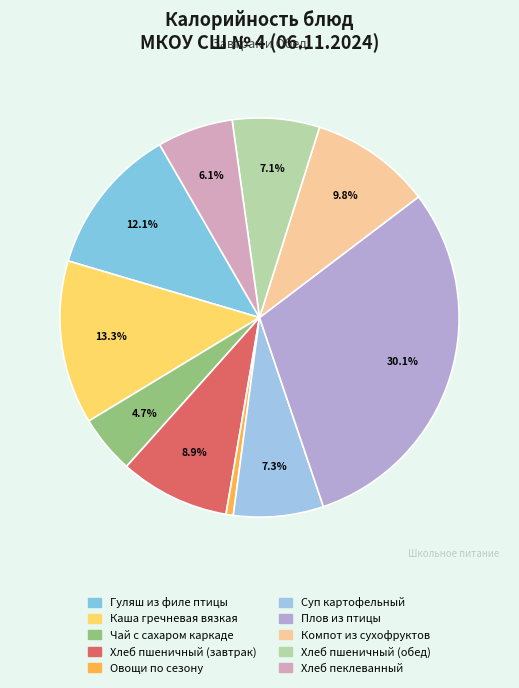

Does Овощи по сезону account for over 50% of the chart?

No